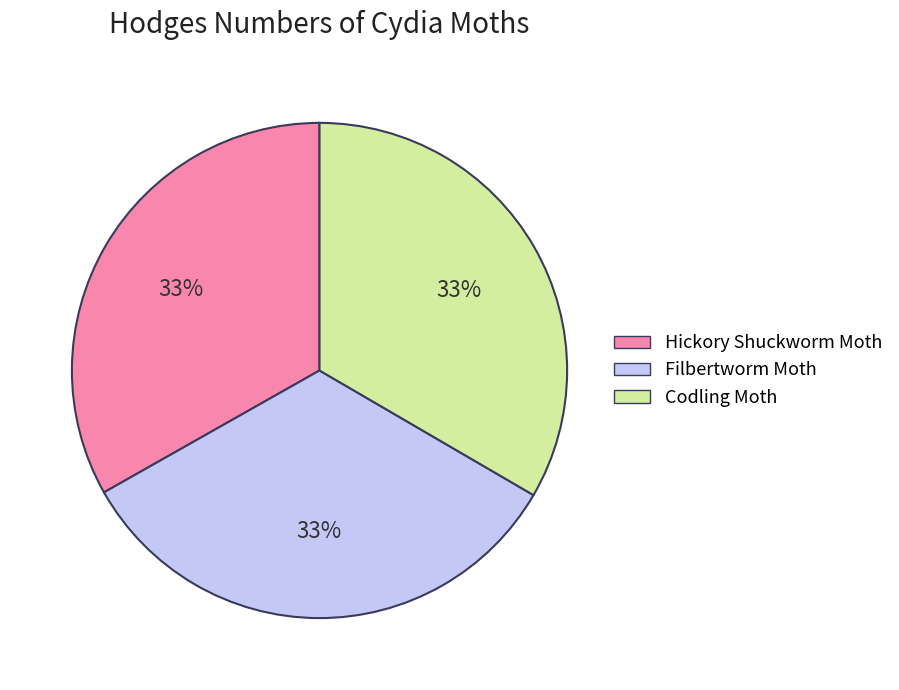

Do Codling Moth and Filbertworm Moth together represent more than half of the pie?

Yes